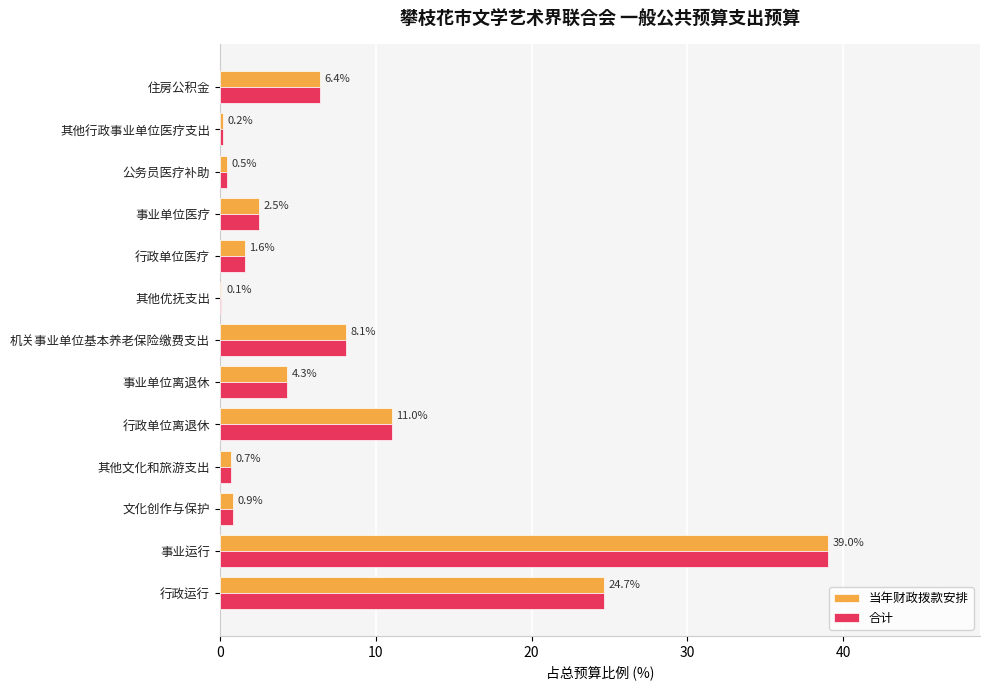

The 合计 series shows 1.6 at 行政单位医疗. True or false?

True